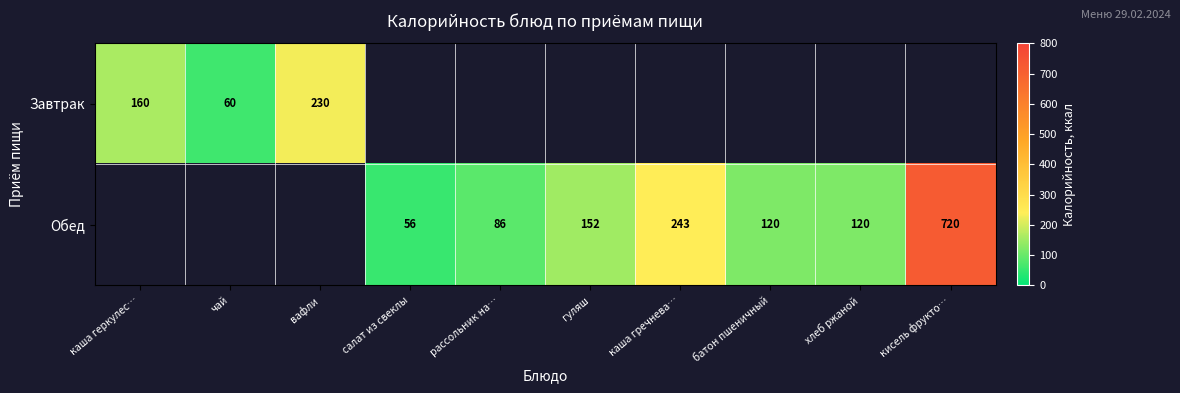

The Обед series shows 120 at хлеб ржаной. True or false?

True